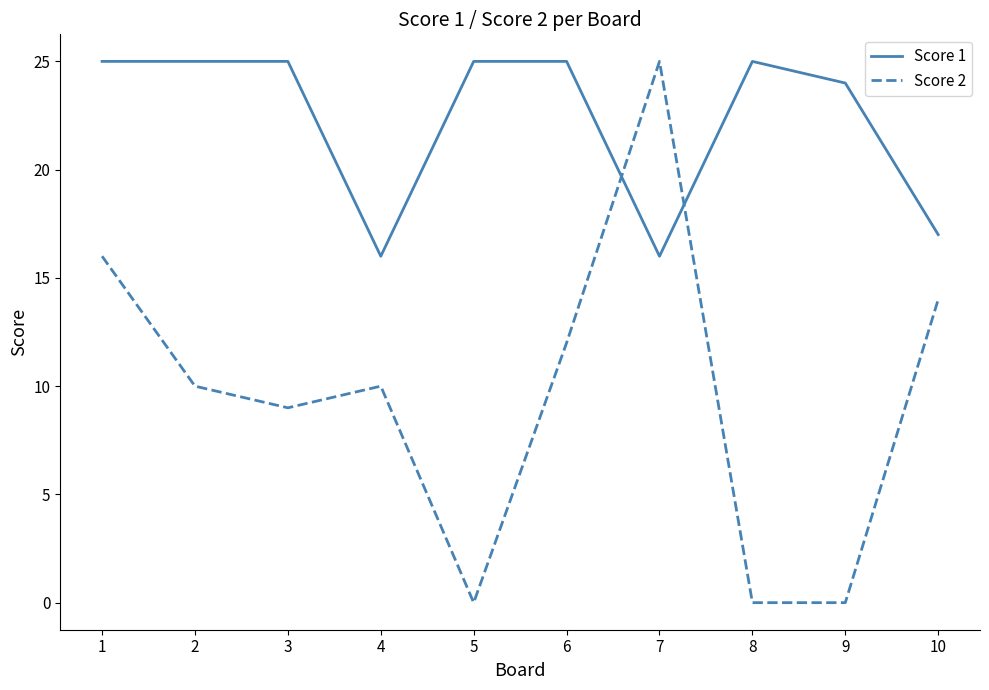

Where is the first local minimum for Score 2?

3